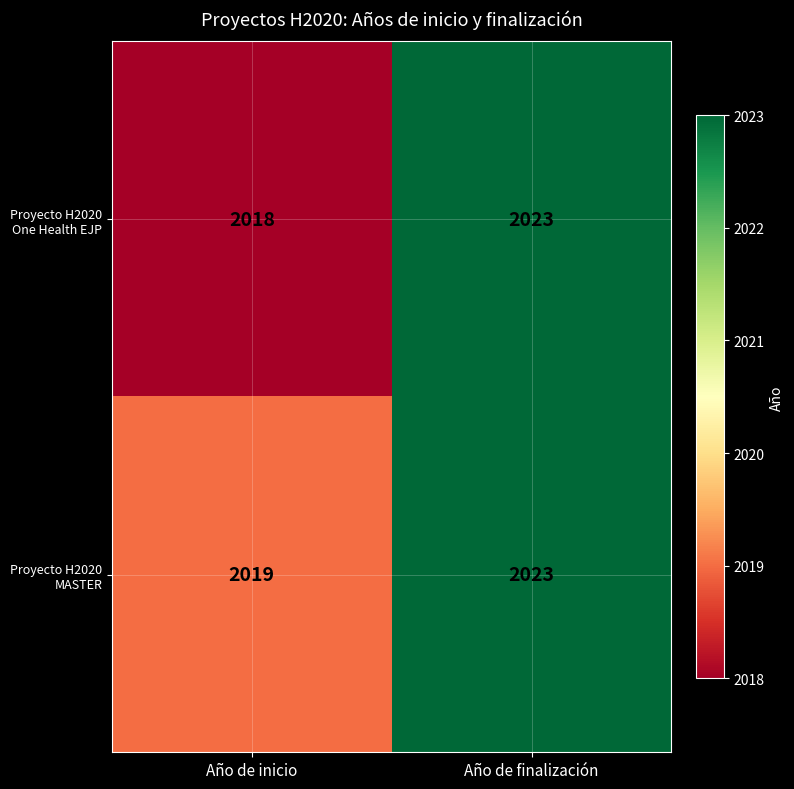

Which series has the largest range (max minus min)?

Proyecto H2020 One Health EJP